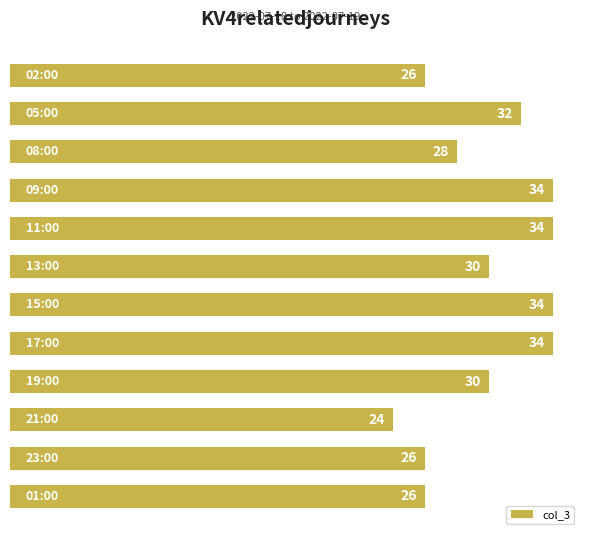

What is the greatest value displayed?

34